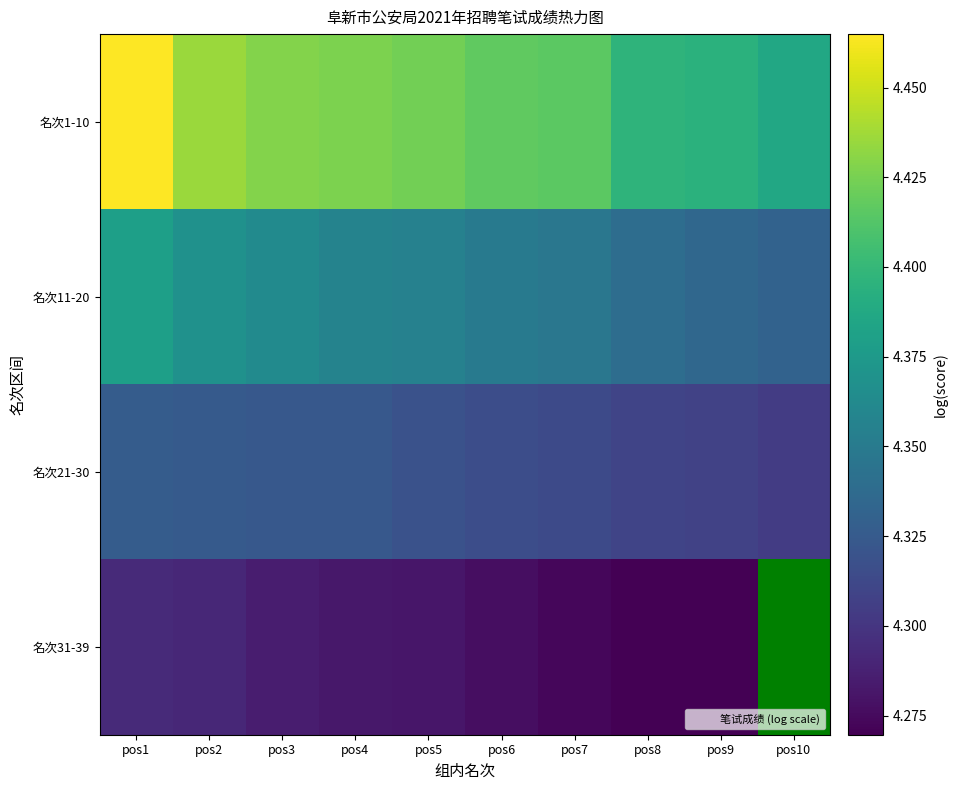

What is the difference between the highest and lowest values at pos9?

0.1